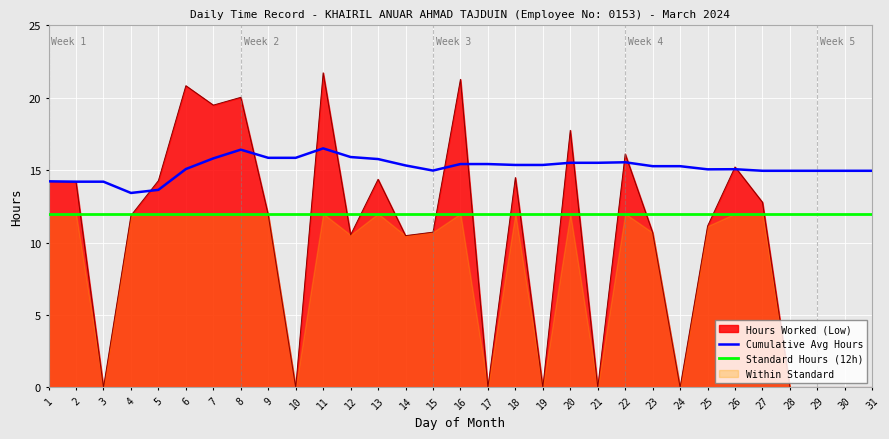

What is the maximum value for Cumulative Avg Hours?

16.5